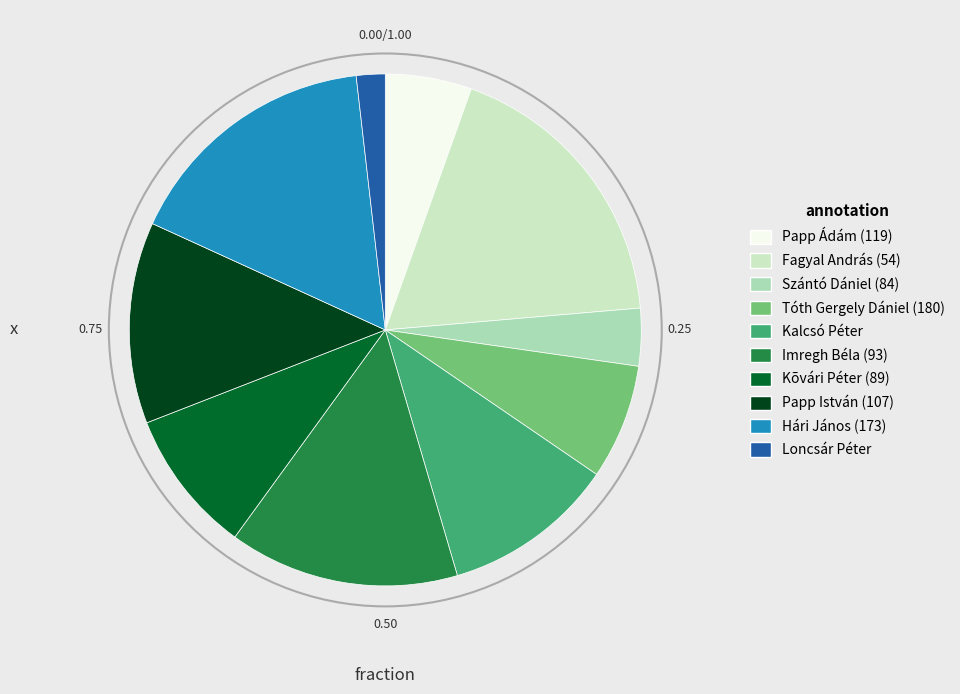

Rank the categories by value from highest to lowest.

Fagyal András (54), Hári János (173), Imregh Béla (93), Papp István (107), Kalcsó Péter, Kõvári Péter (89), Tóth Gergely Dániel (180), Papp Ádám (119), Szántó Dániel (84), Loncsár Péter